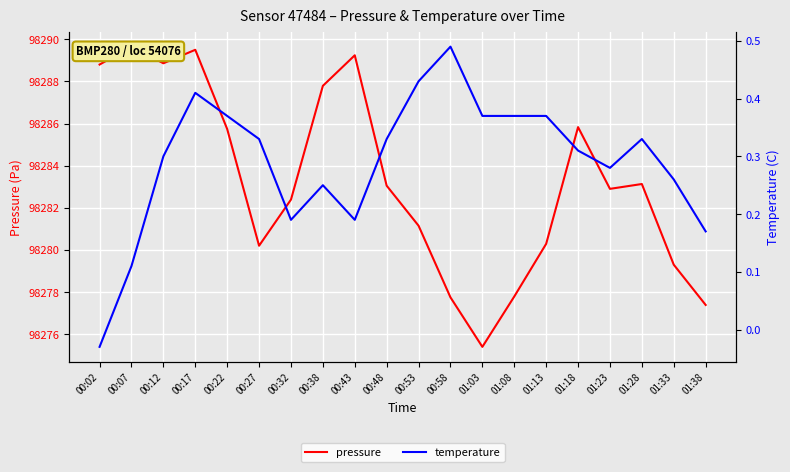

Which label corresponds to the largest value in the chart?

00:07